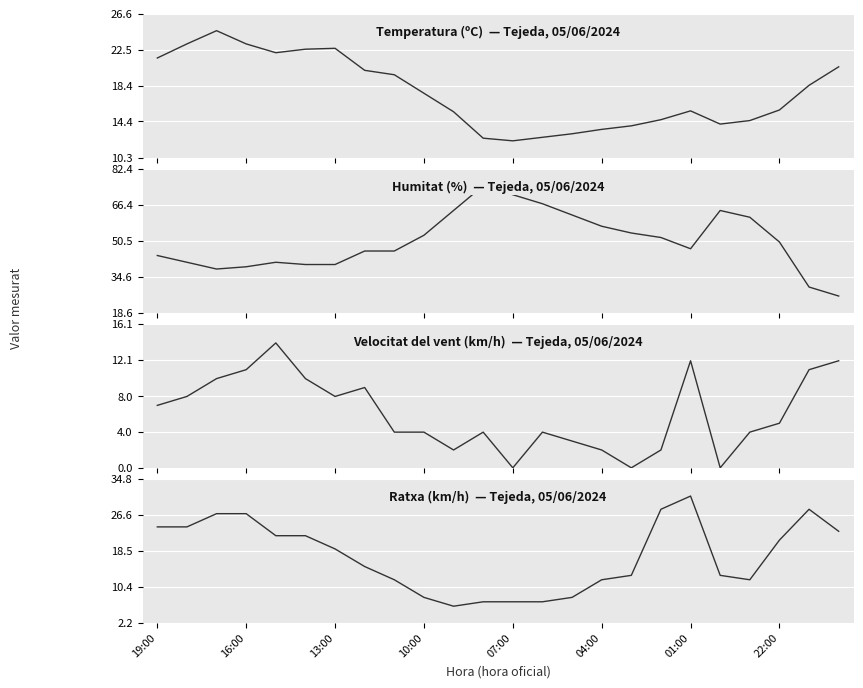

Which has a higher value, 9 or 10?

9